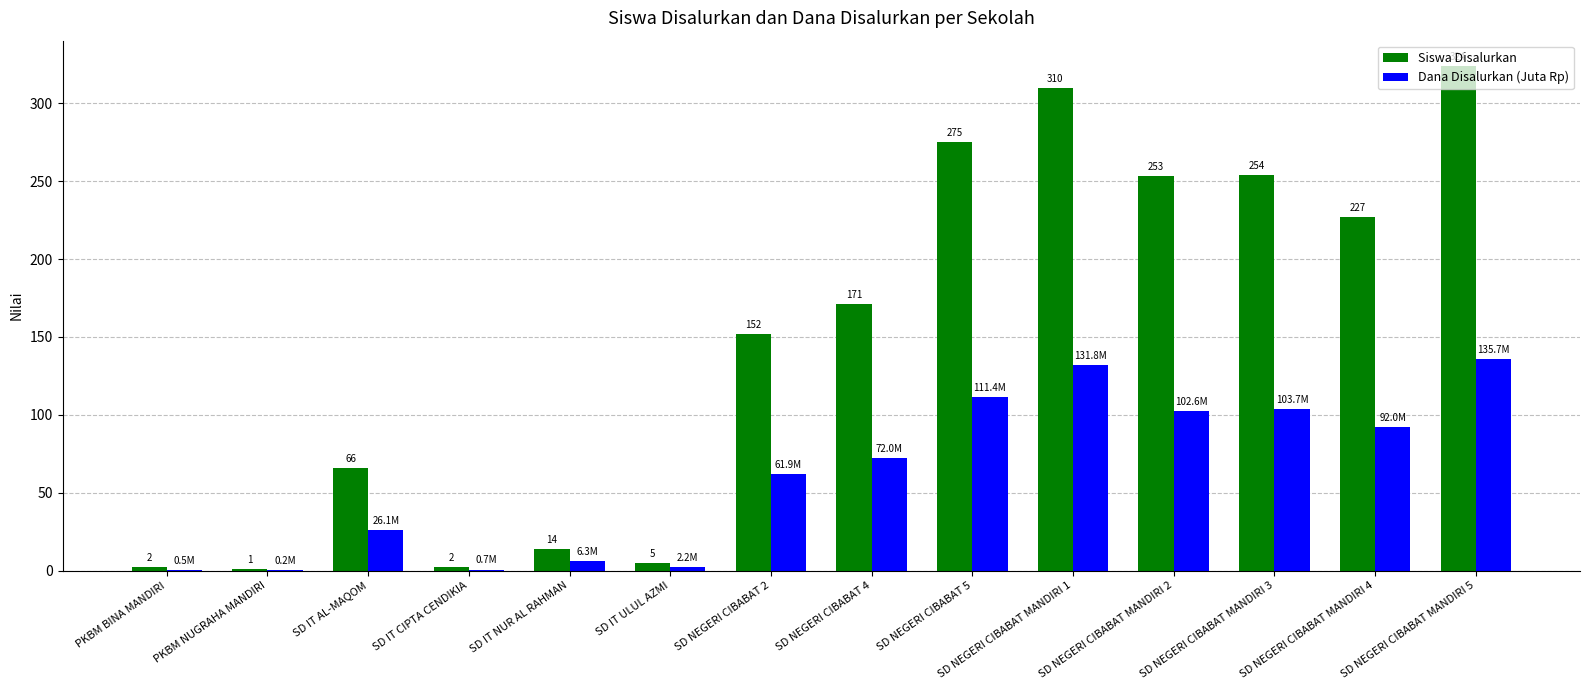

What are all the series names shown in the legend?

Siswa Disalurkan, Dana Disalurkan (Juta Rp)